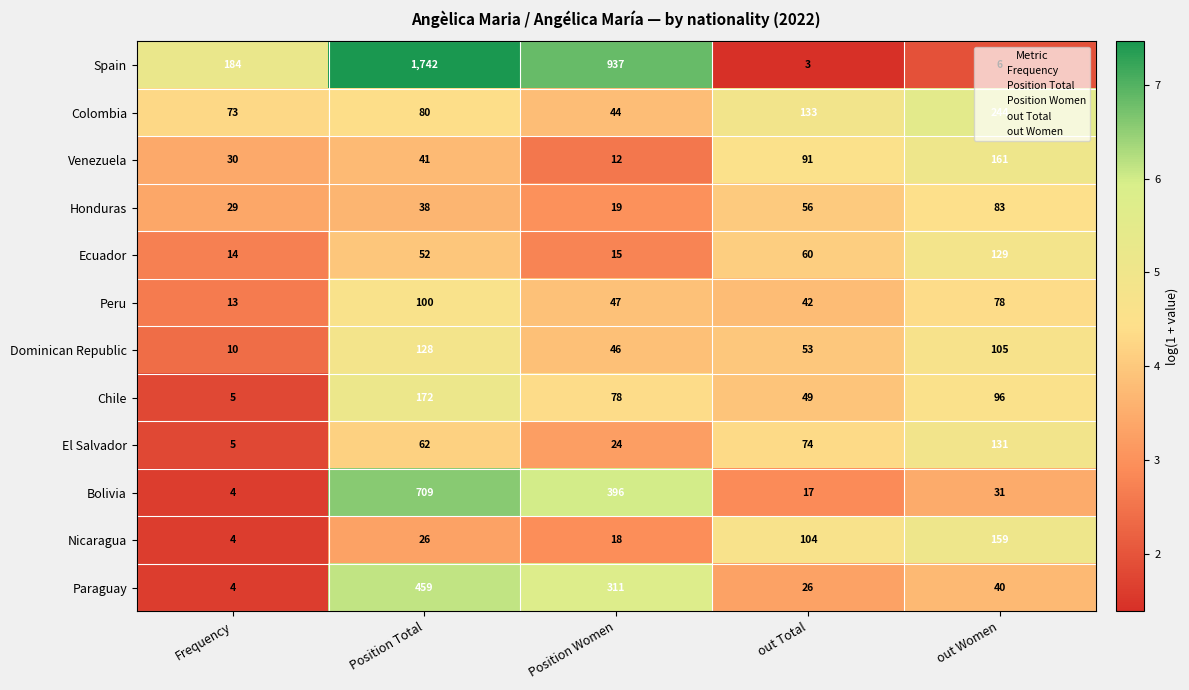

What is the approximate value of Honduras at Frequency?

29